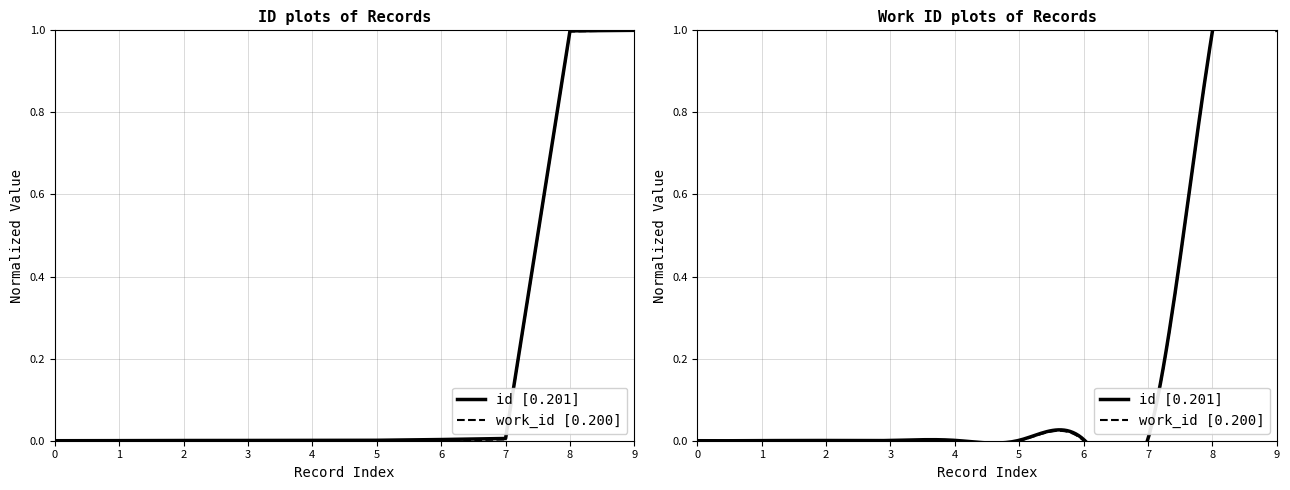

True or false: id has more than 2 interior local peaks.

False